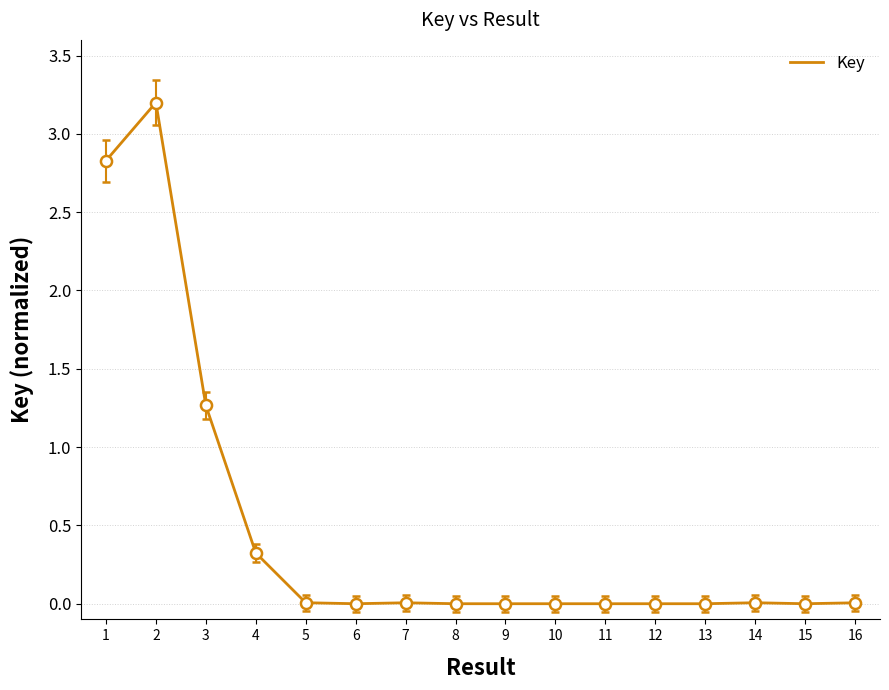

Is it true that the value at 8 is 0.0?

True